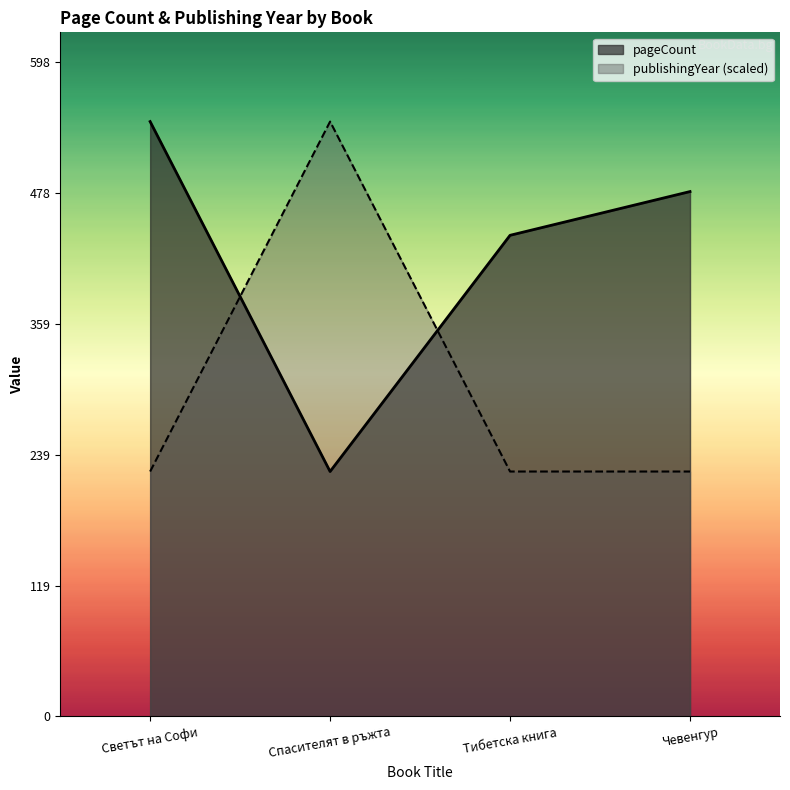

At which label is publishingYear closest to 384?

Светът на Софи